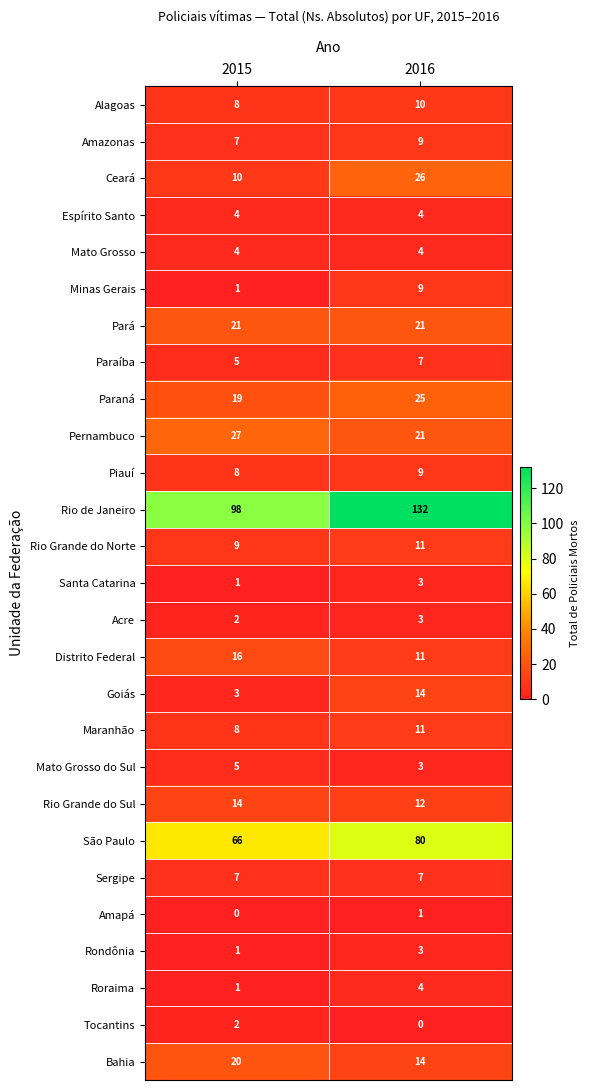

Is it true that Distrito Federal equals 16 at 2015?

True